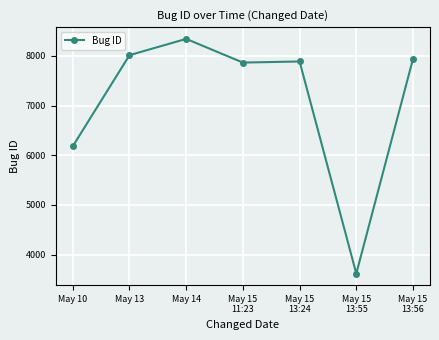

Which category has the highest value across all series?

May 14